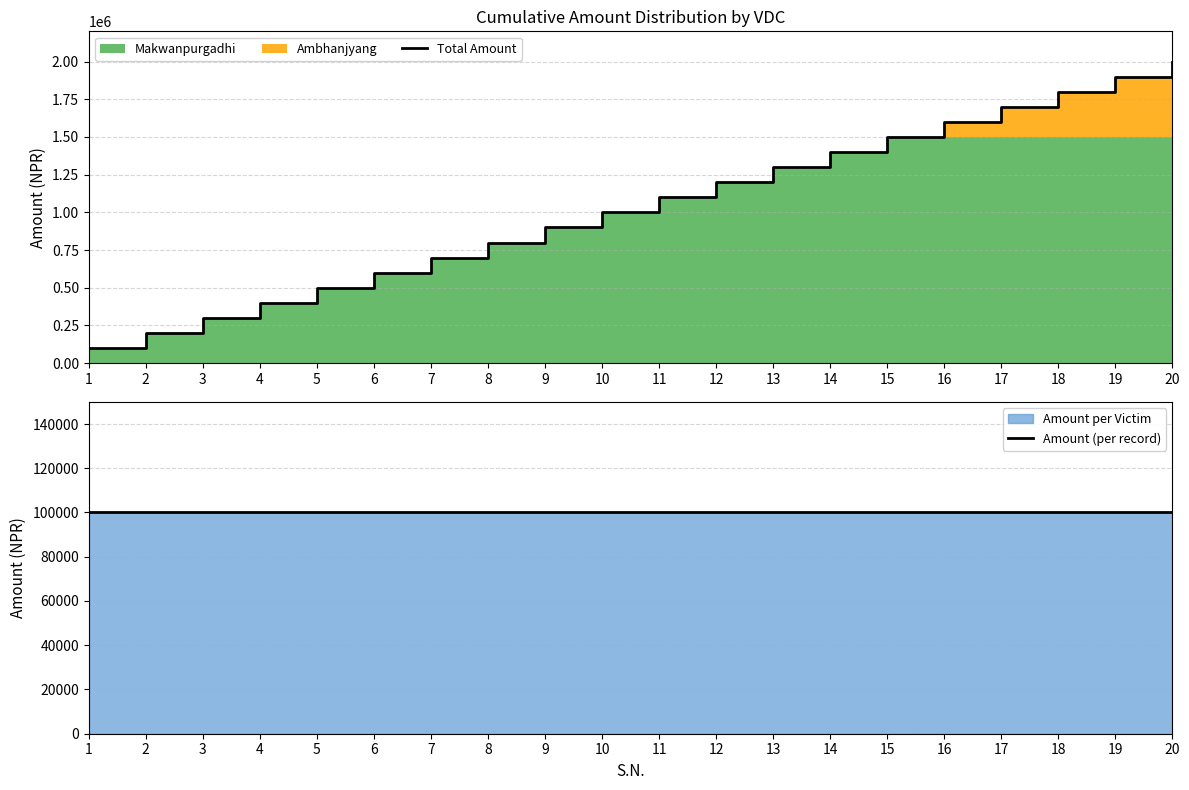

The Total Amount series shows 339762 at 2. True or false?

False